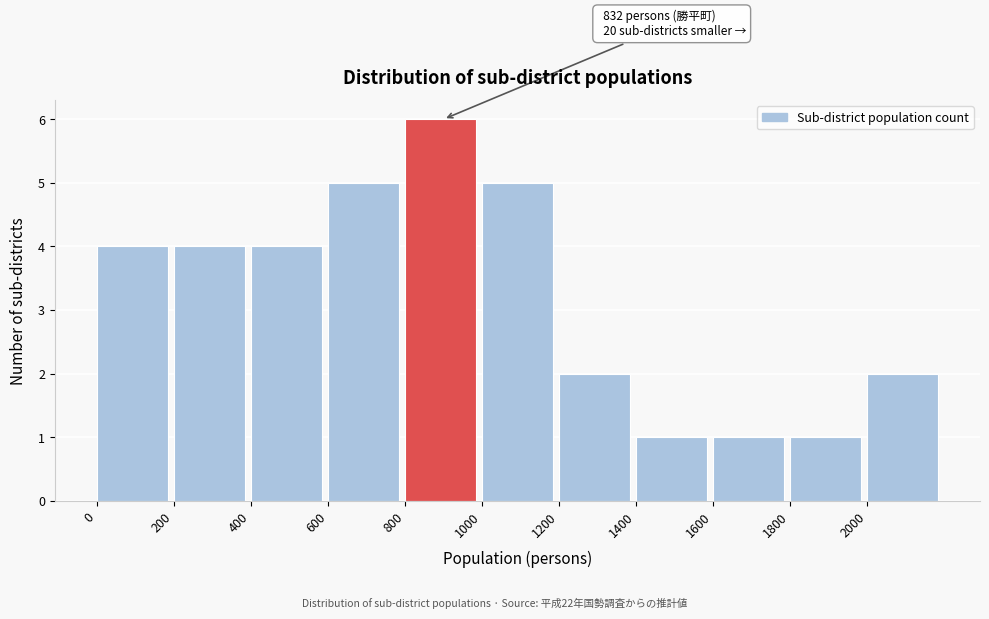

Over which range of the x-axis is the bar tallest?

800 to 1000